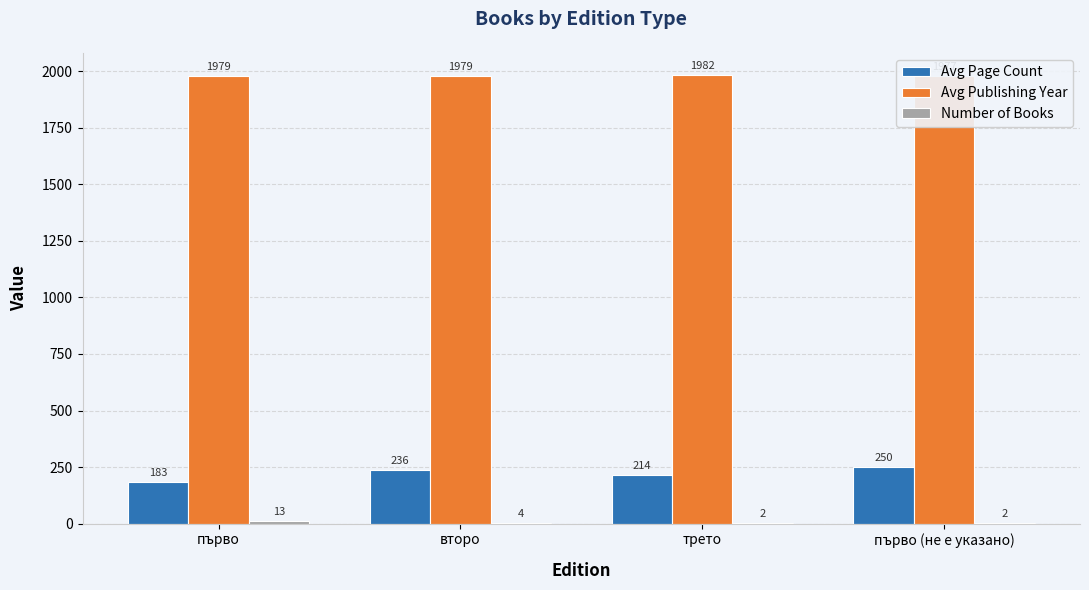

How many Avg Page Count values are between 214 and 250?

3